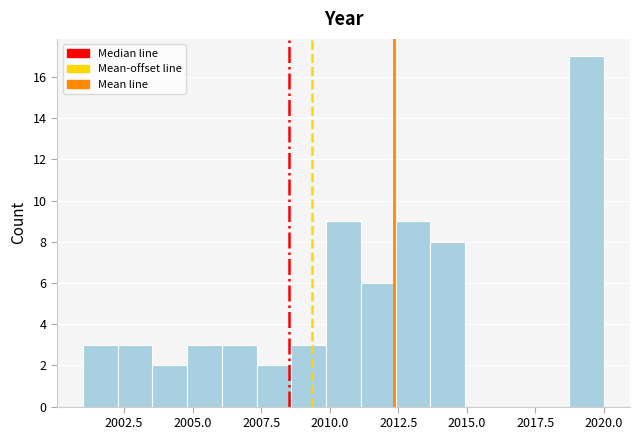

Read against the x-axis, roughly where is the centre of the tallest bar?

2019.5